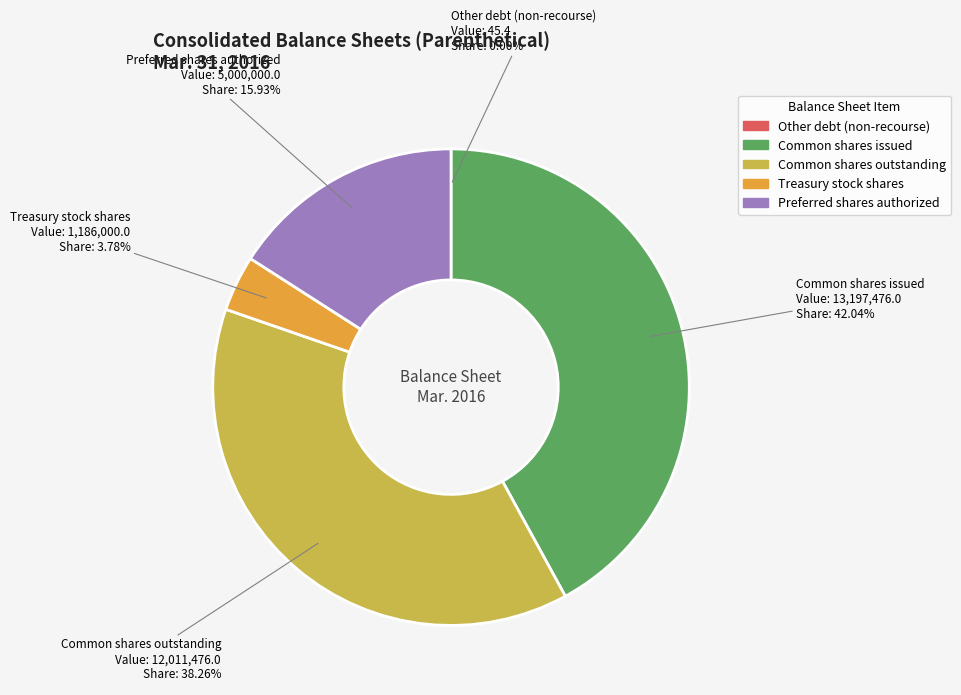

Does any single category account for the majority?

No